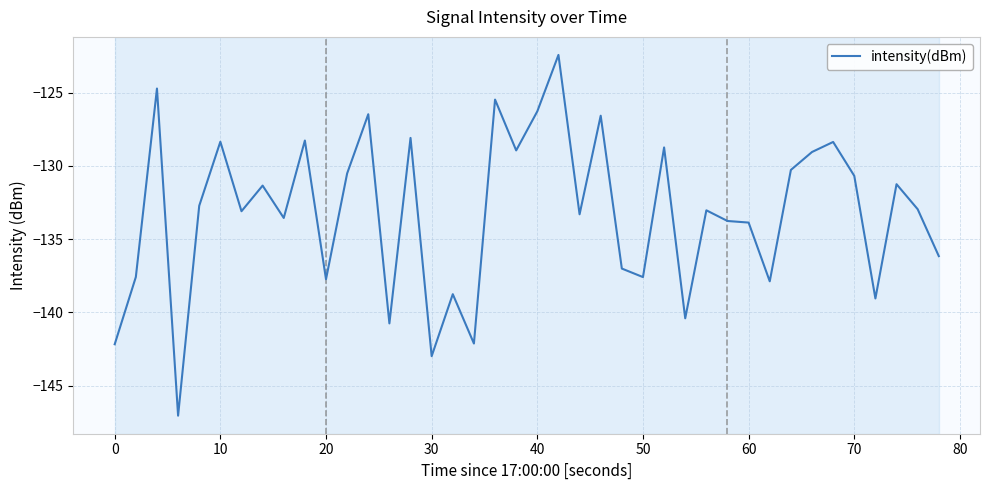

What is the greatest value displayed?

-122.4